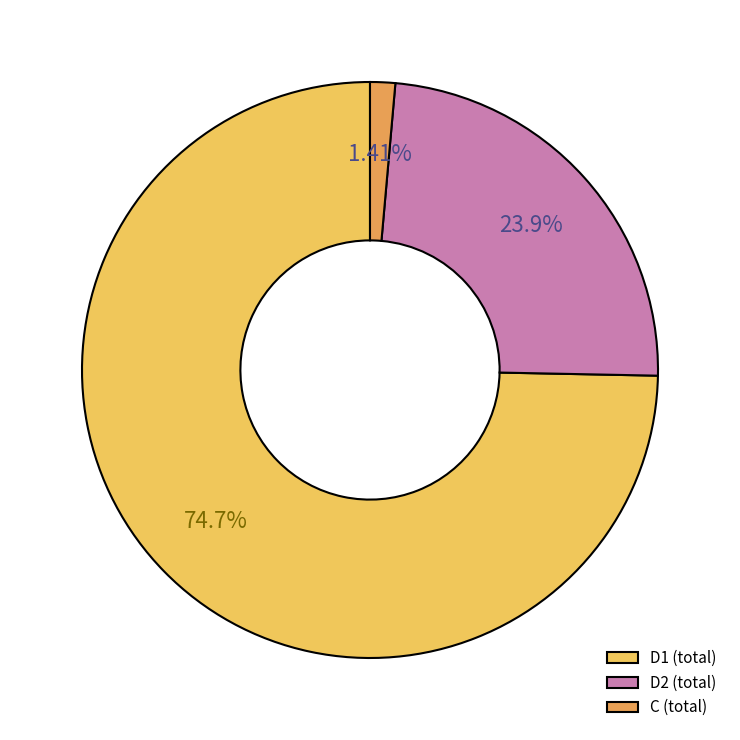

What is the ratio of the value at D2 (total) to the value at C (total)?

17.0